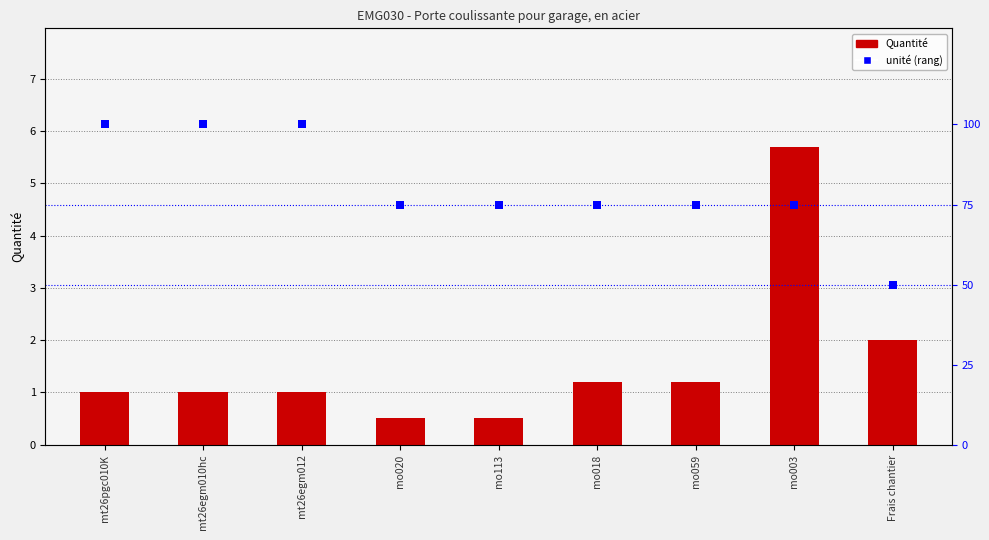

Which series contains the highest Y value?

unit rank